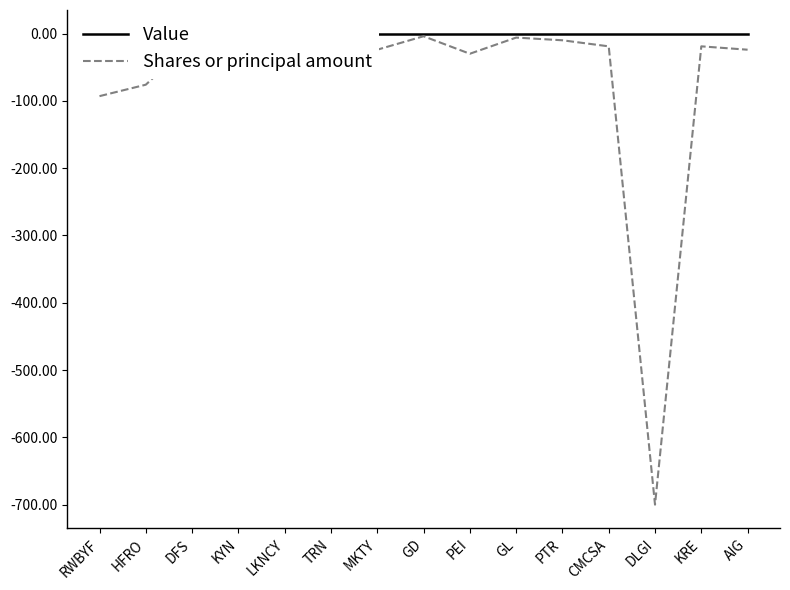

Count the number of data series in this chart.

2